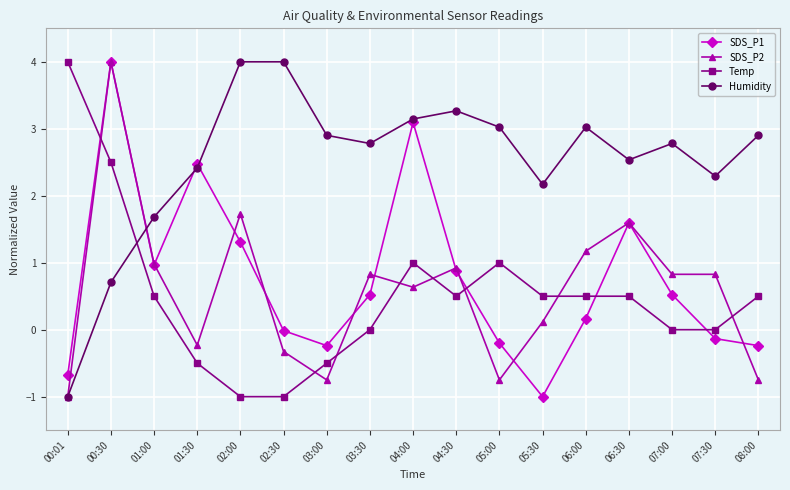

At which category is the sum across all series the highest?

00:30